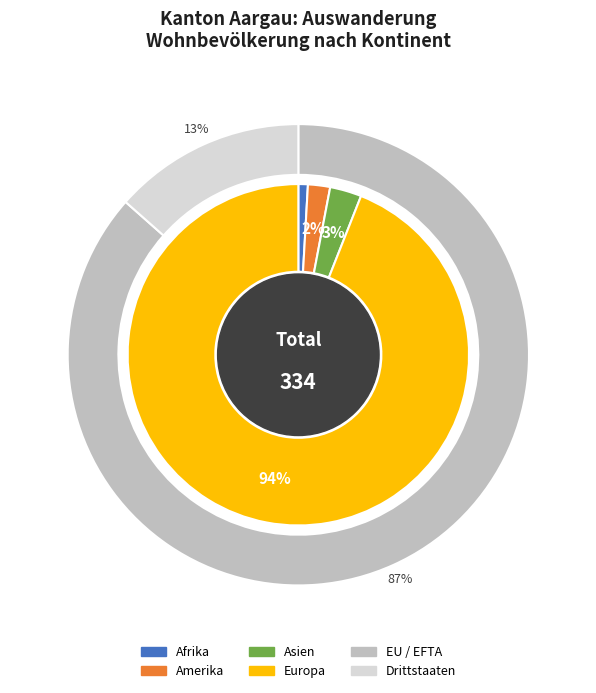

How many slices are in this pie chart?

6